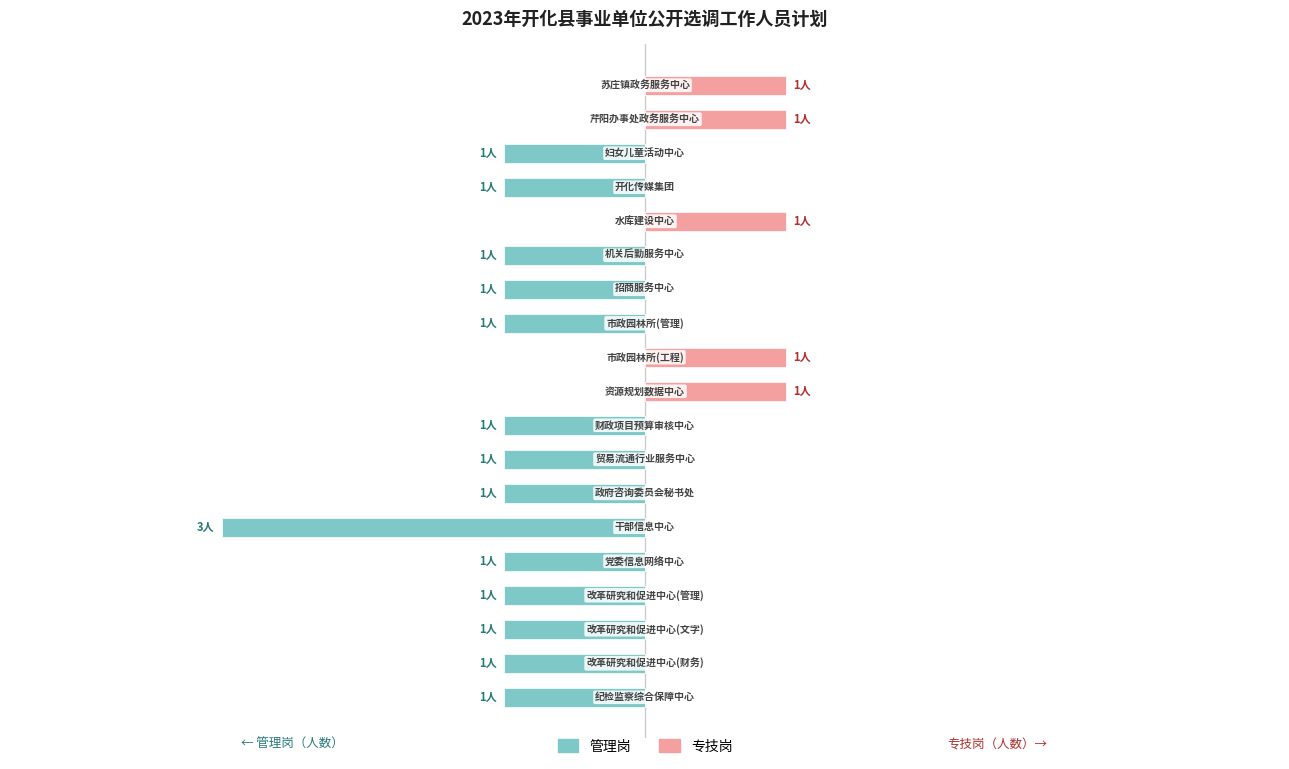

True or false: 专技岗 has a value of 0 at 0.

True